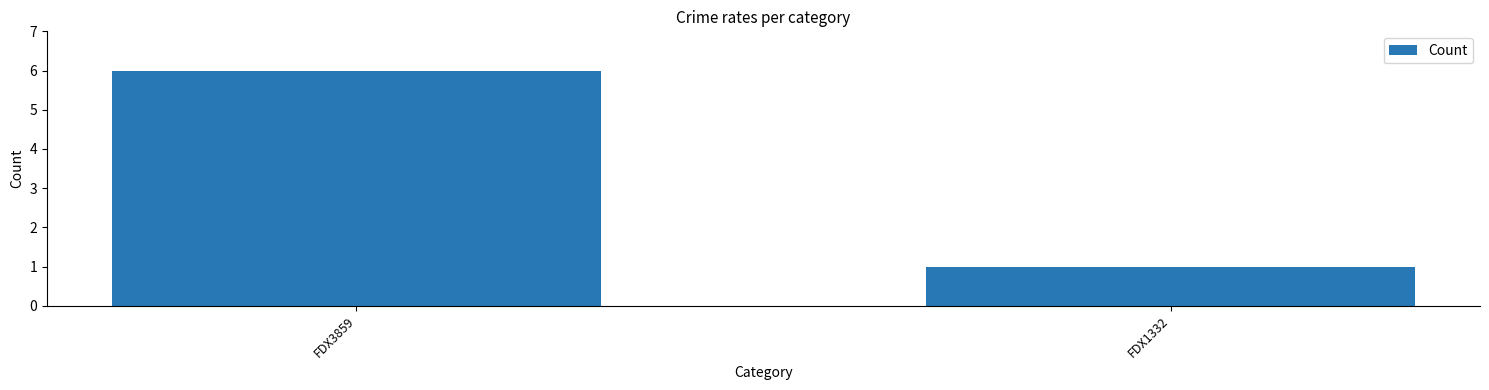

List the labels in order of value, largest first.

FDX3859, FDX1332